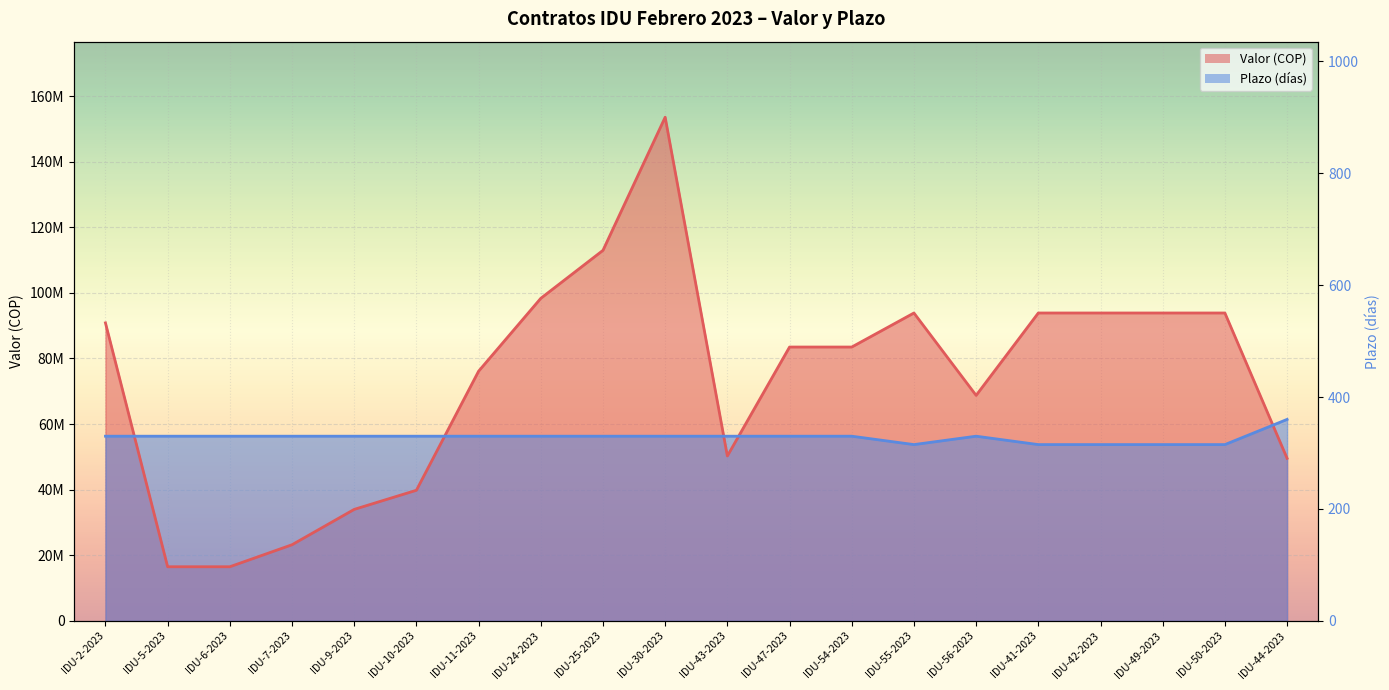

Rank the categories by Valor (COP) value from lowest to highest.

IDU-5-2023, IDU-6-2023, IDU-7-2023, IDU-9-2023, IDU-10-2023, IDU-44-2023, IDU-43-2023, IDU-56-2023, IDU-11-2023, IDU-47-2023, IDU-54-2023, IDU-2-2023, IDU-55-2023, IDU-41-2023, IDU-42-2023, IDU-49-2023, IDU-50-2023, IDU-24-2023, IDU-25-2023, IDU-30-2023